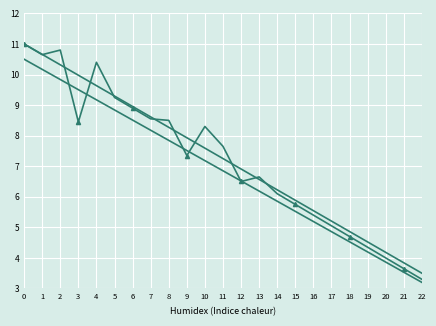

Between 4 and 21, which is larger?

4